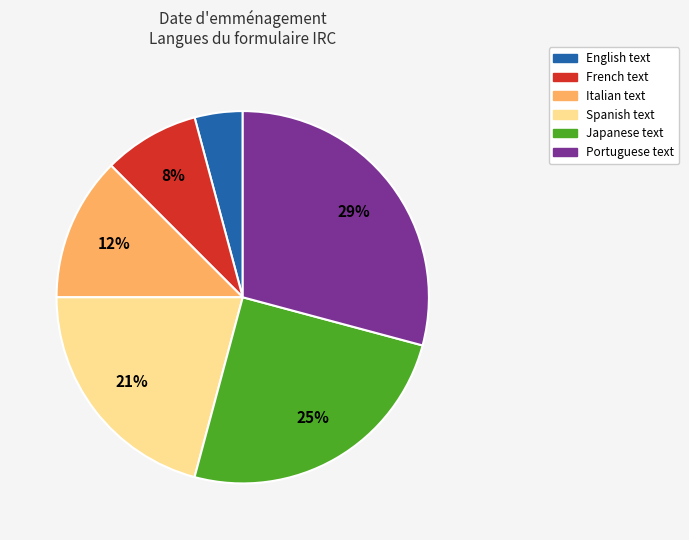

Is it true that Japanese text is 25% of the pie?

True